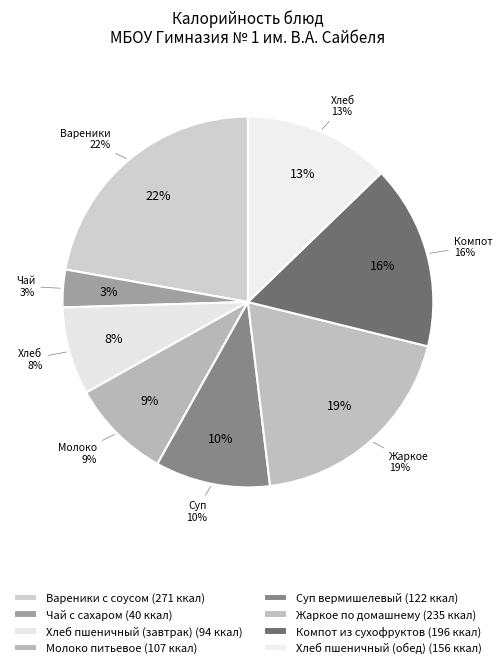

To the nearest percent, what is the average slice percentage?

13%